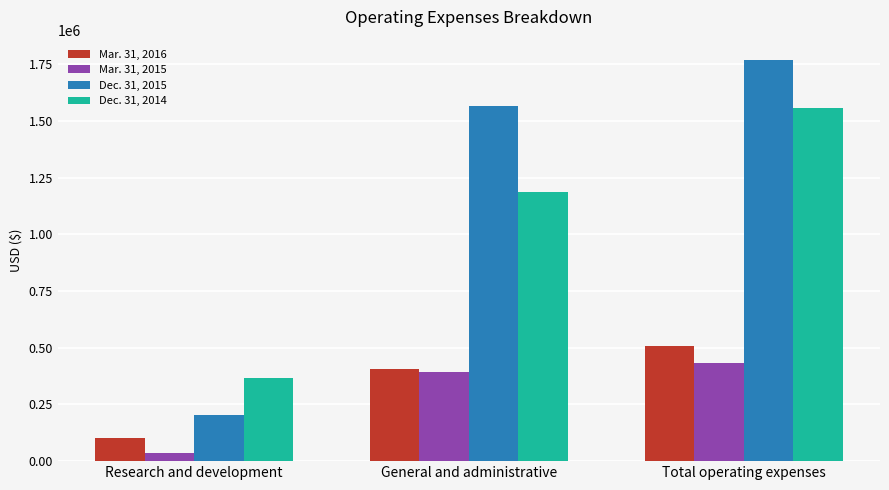

Does the chart contain any negative values?

No